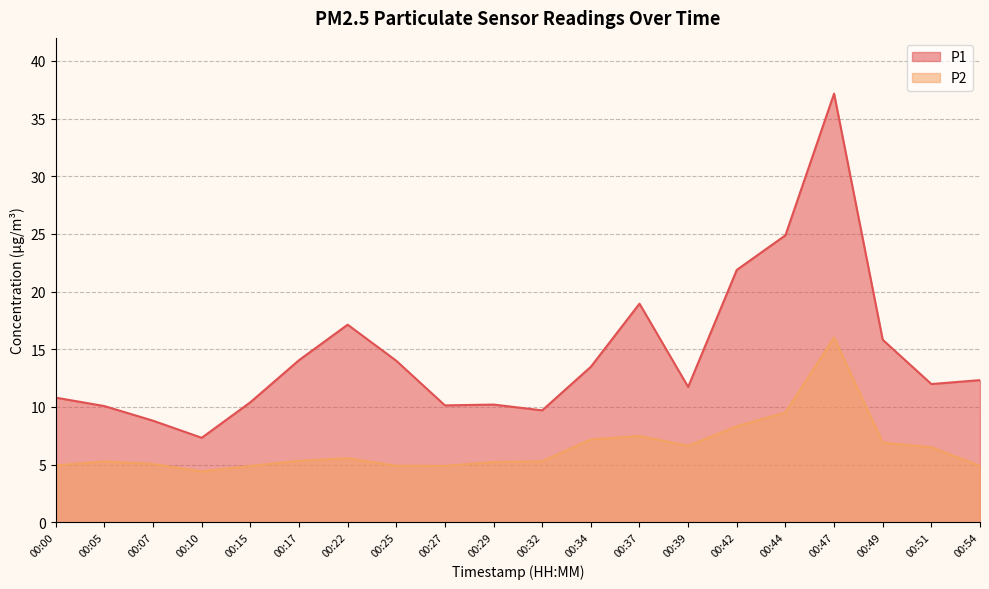

How many data points in P2 are above 5?

14